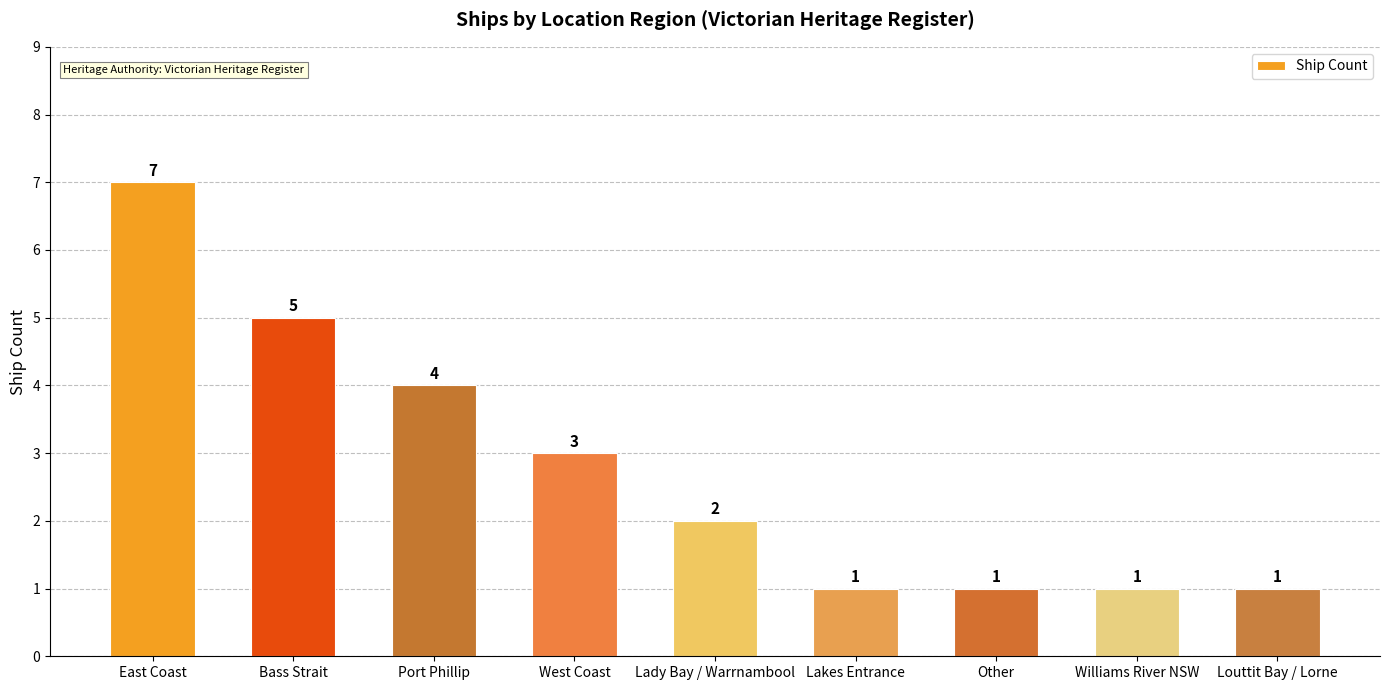

What is the sum of all values?

25